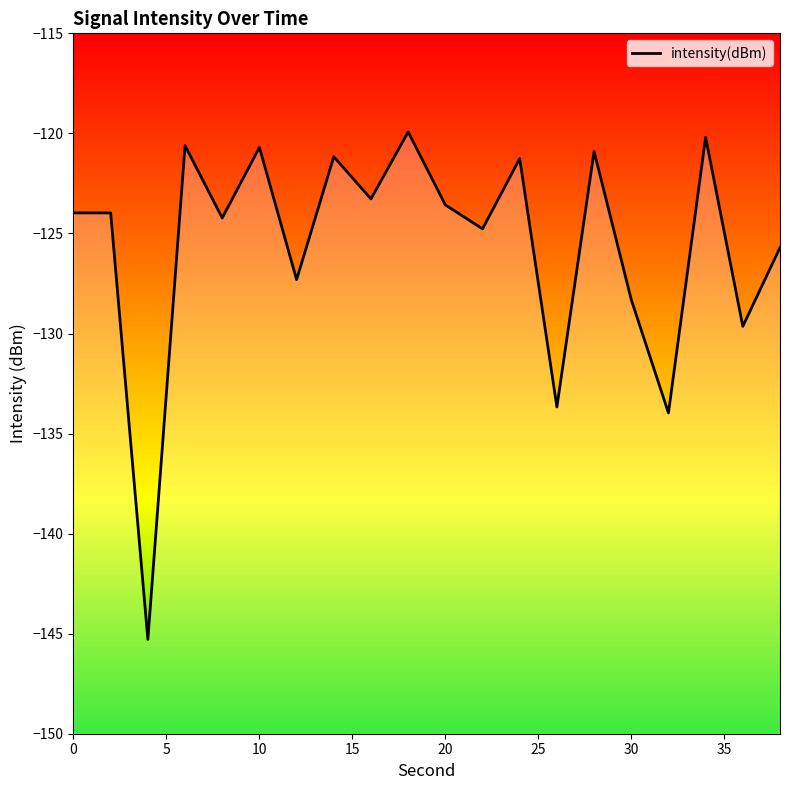

Is it true that the value at 30 is -204.2?

False